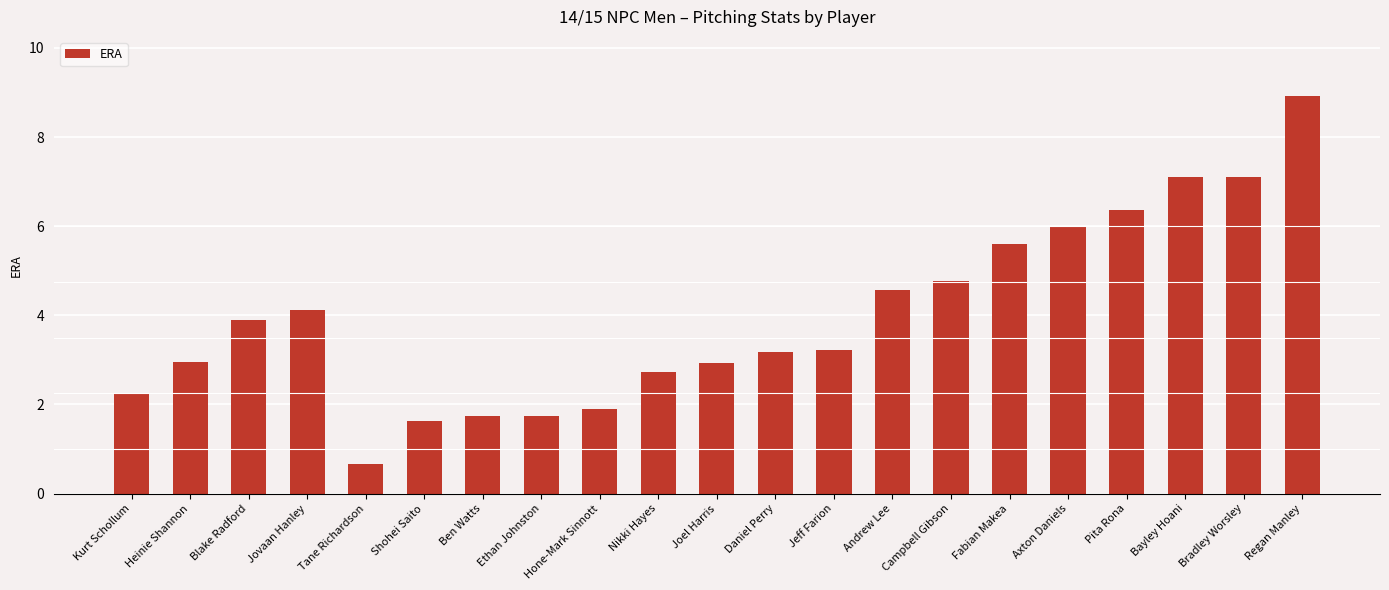

What is the difference between the values at Bayley Hoani and Jeff Farion?

3.9